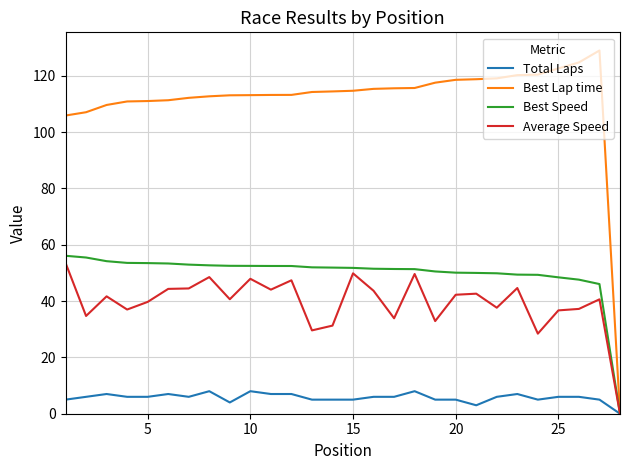

Which series has the largest range (max minus min)?

Best Lap time